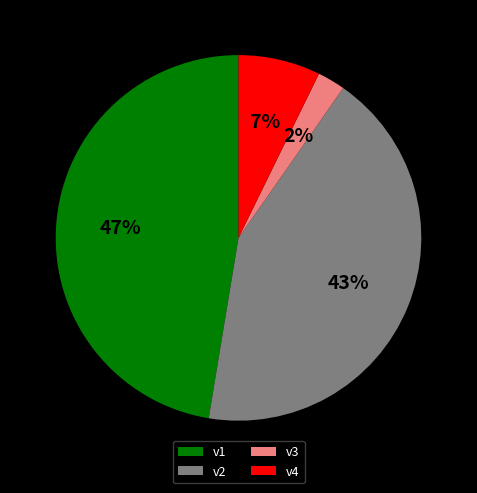

True or false: v1 accounts for 47% of the total.

True